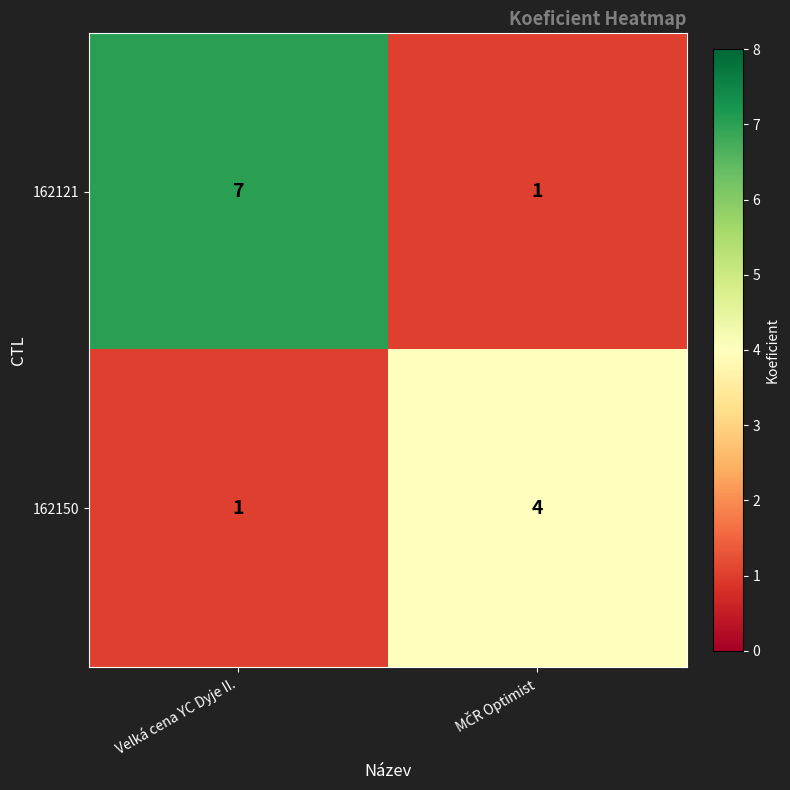

Rank the series at Velká cena YC Dyje II. from highest to lowest value.

162121, 162150